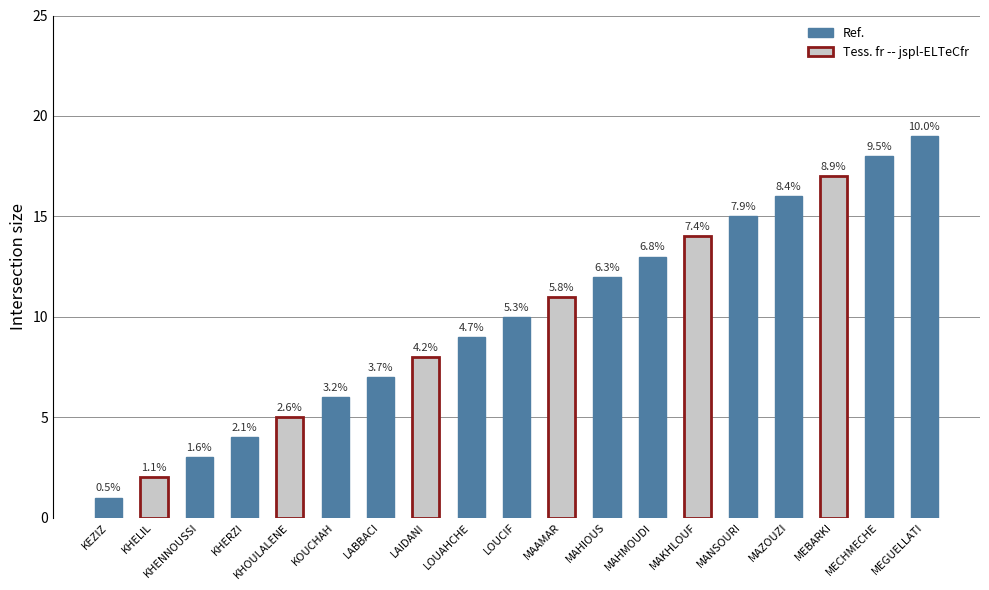

Does the chart contain any negative values?

No